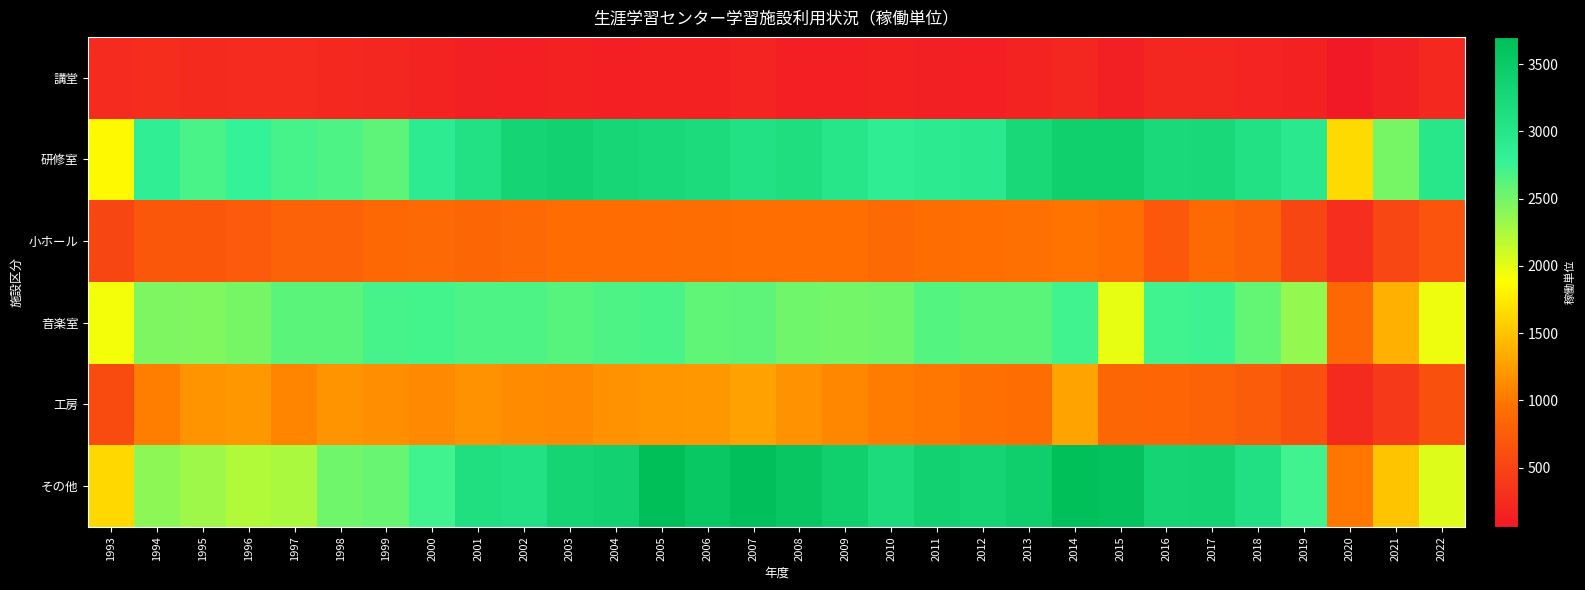

Reading left to right, list all the values displayed in this chart.

講堂: 1993=257	1994=266	1995=238	1996=247	1997=252	1998=225	1999=210	2000=173	2001=143	2002=130	2003=152	2004=127	2005=155	2006=155	2007=184	2008=118	2009=129	2010=146	2011=144	2012=119	2013=161	2014=210	2015=135	2016=213	2017=199	2018=181	2019=146	2020=60	2021=143	2022=220
研修室: 1993=1848	1994=2851	1995=2679	1996=2780	1997=2695	1998=2678	1999=2595	2000=2911	2001=3091	2002=3313	2003=3375	2004=3285	2005=3236	2006=3204	2007=3084	2008=3147	2009=2994	2010=2864	2011=2925	2012=2950	2013=3259	2014=3416	2015=3412	2016=3227	2017=3243	2018=3084	2019=2953	2020=1646	2021=2487	2022=2984
小ホール: 1993=524	1994=696	1995=698	1996=742	1997=805	1998=804	1999=862	2000=875	2001=853	2002=883	2003=907	2004=907	2005=903	2006=914	2007=938	2008=937	2009=930	2010=877	2011=923	2012=931	2013=948	2014=979	2015=937	2016=701	2017=891	2018=823	2019=516	2020=287	2021=532	2022=669
音楽室: 1993=1932	1994=2455	1995=2448	1996=2483	1997=2610	1998=2613	1999=2693	2000=2720	2001=2674	2002=2674	2003=2627	2004=2678	2005=2684	2006=2584	2007=2597	2008=2515	2009=2496	2010=2519	2011=2644	2012=2609	2013=2621	2014=2734	2015=1991	2016=2731	2017=2740	2018=2568	2019=2365	2020=863	2021=1371	2022=1955
工房: 1993=574	1994=1046	1995=1187	1996=1216	1997=1085	1998=1185	1999=1161	2000=1126	2001=1177	2002=1133	2003=1117	2004=1174	2005=1210	2006=1214	2007=1276	2008=1177	2009=1103	2010=1038	2011=1008	2012=948	2013=914	2014=1288	2015=850	2016=840	2017=825	2018=756	2019=627	2020=234	2021=395	2022=619
その他: 1993=1631	1994=2382	1995=2314	1996=2232	1997=2259	1998=2519	1999=2560	2000=2726	2001=3122	2002=3085	2003=3310	2004=3374	2005=3703	2006=3545	2007=3674	2008=3555	2009=3410	2010=3197	2011=3374	2012=3320	2013=3429	2014=3678	2015=3631	2016=3322	2017=3347	2018=3098	2019=2728	2020=1012	2021=1508	2022=2038